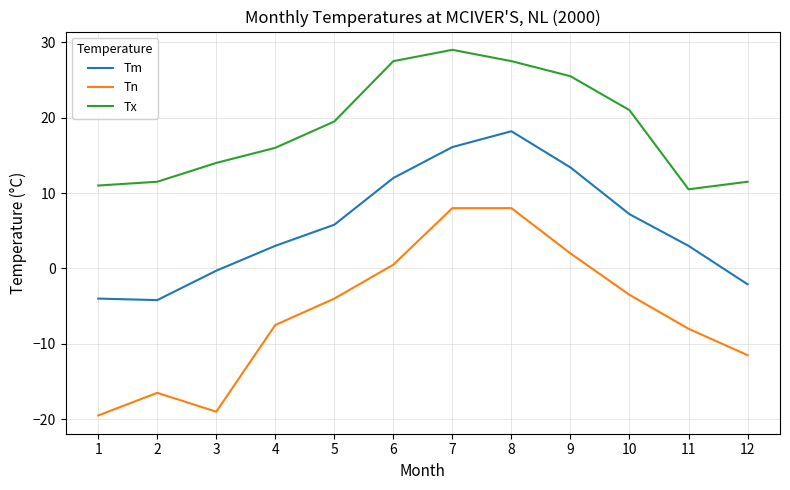

At which category does Tx reach its first local valley?

11